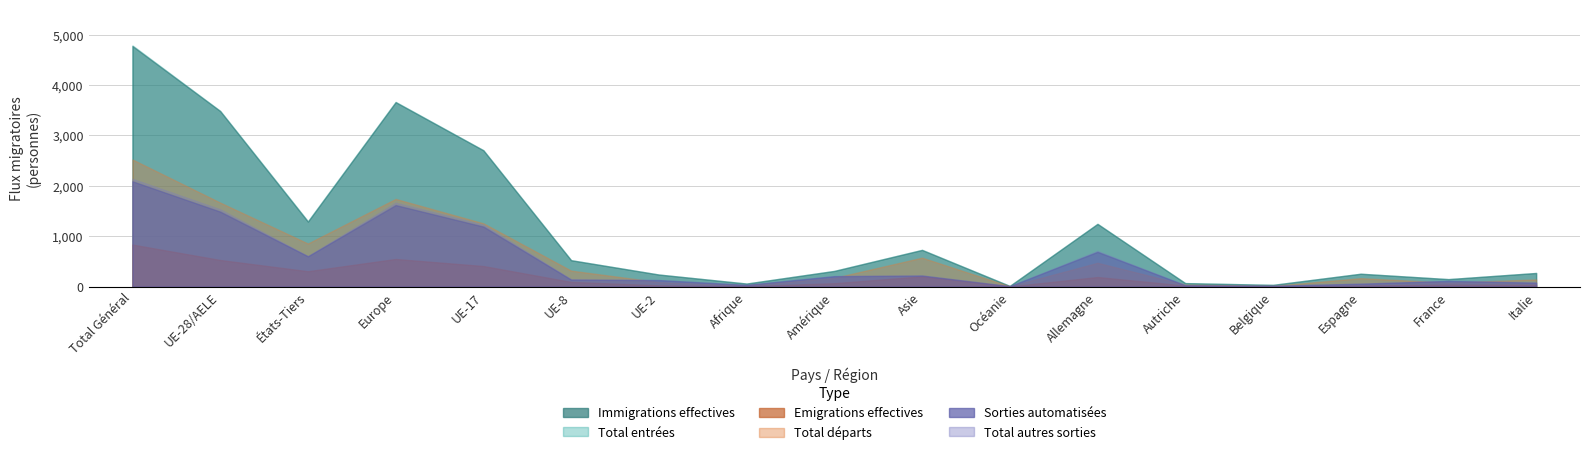

Is the value of Immigrations effectives at Espagne greater than the value of Emigrations effectives at Afrique?

Yes